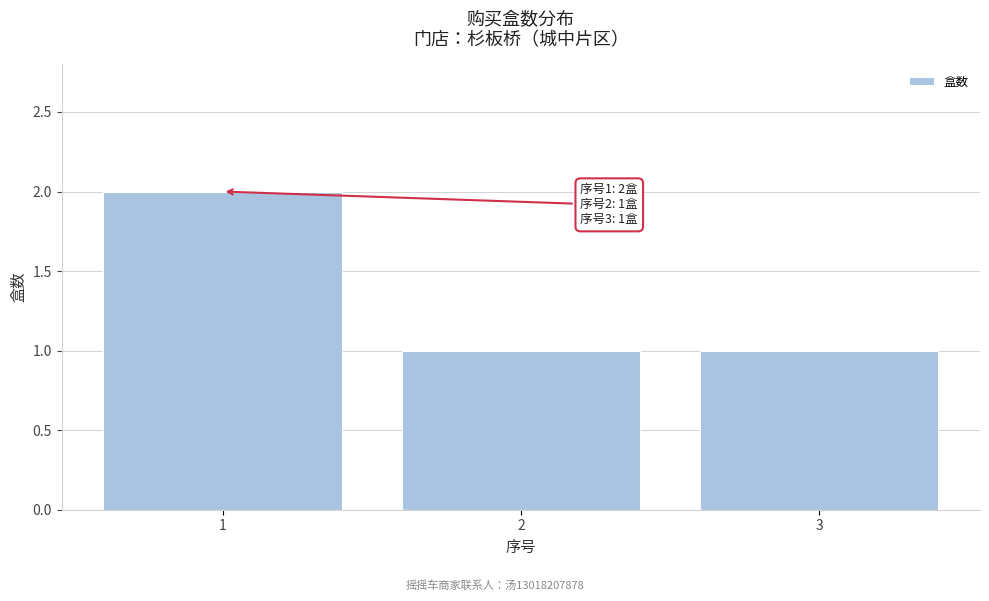

Reading left to right, list all the values displayed in this chart.

2	1	1